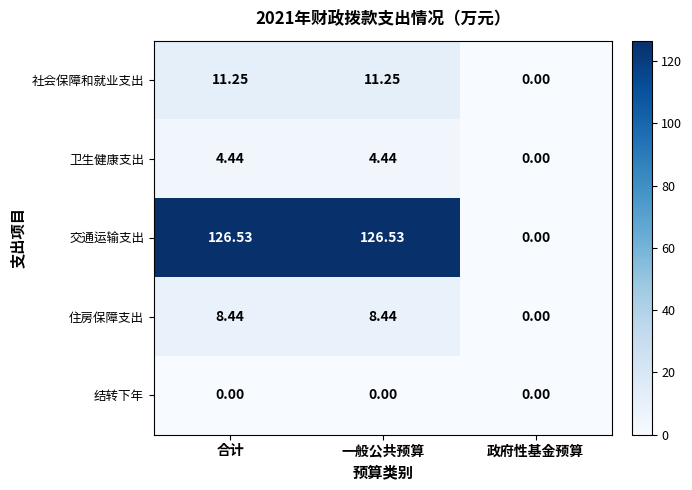

How many data points does each series have?

3